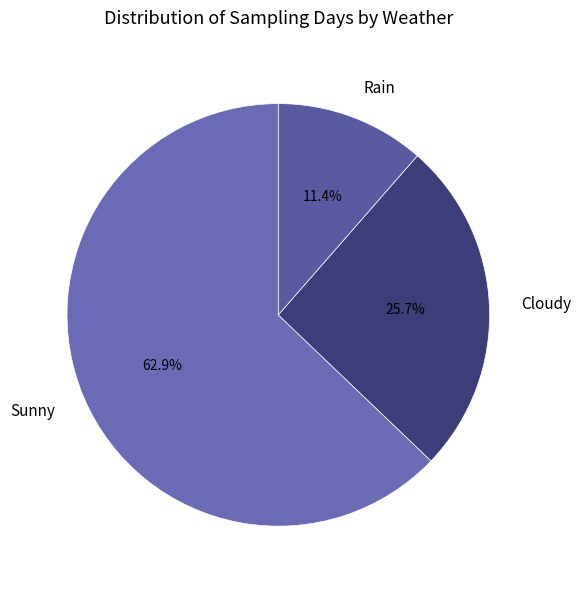

Rank the categories by value from lowest to highest.

Rain, Cloudy, Sunny